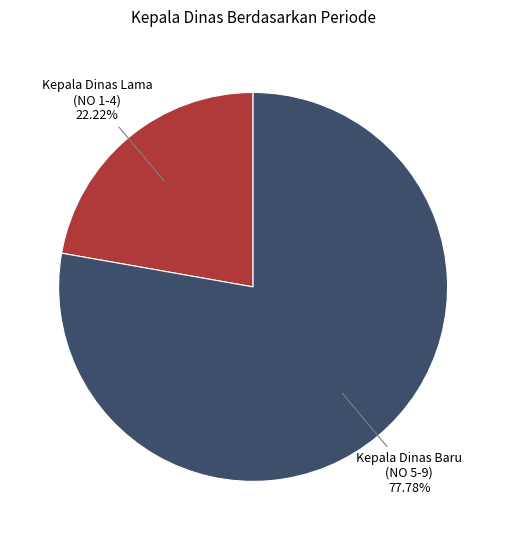

How many segments does this pie chart have?

2